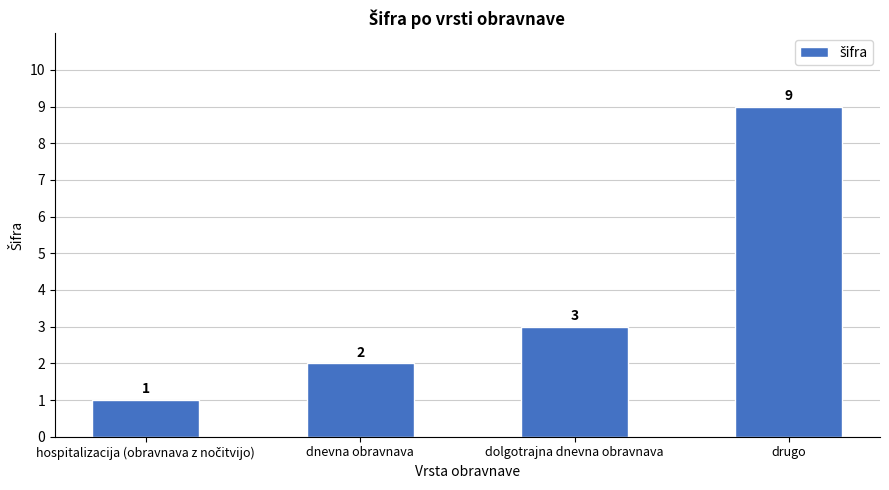

What is the change in value from dnevna obravnava to drugo?

+7